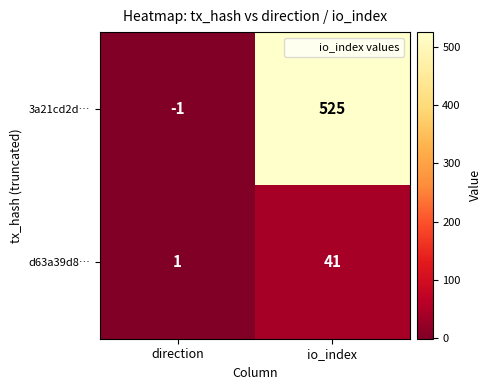

What is the difference between the d63a39d8… values at direction and io_index?

40